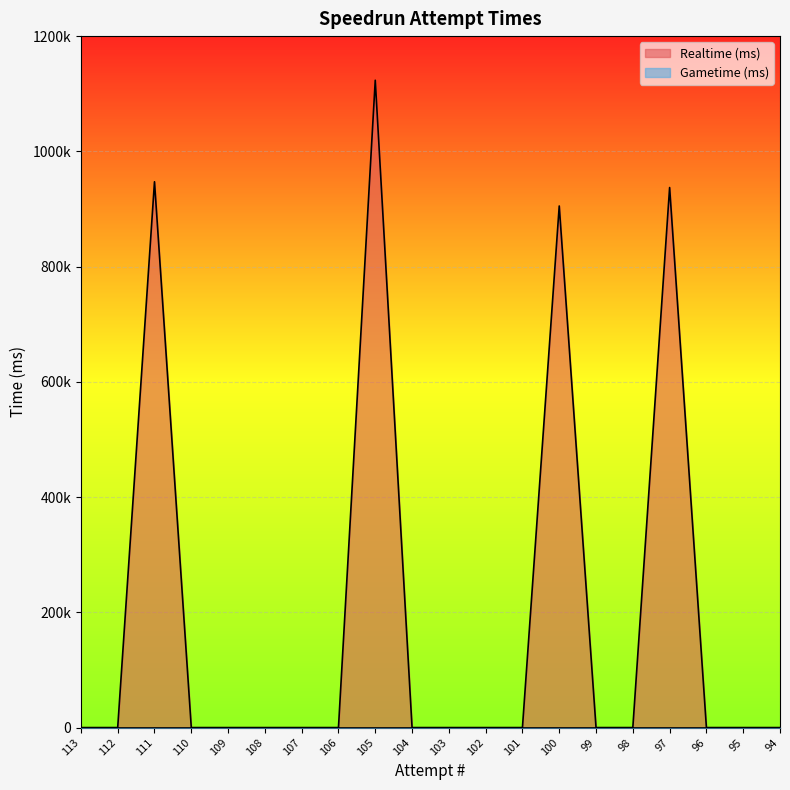

Rank the categories by value from highest to lowest.

105, 111, 97, 100, 113, 112, 110, 109, 108, 107, 106, 104, 103, 102, 101, 99, 98, 96, 95, 94